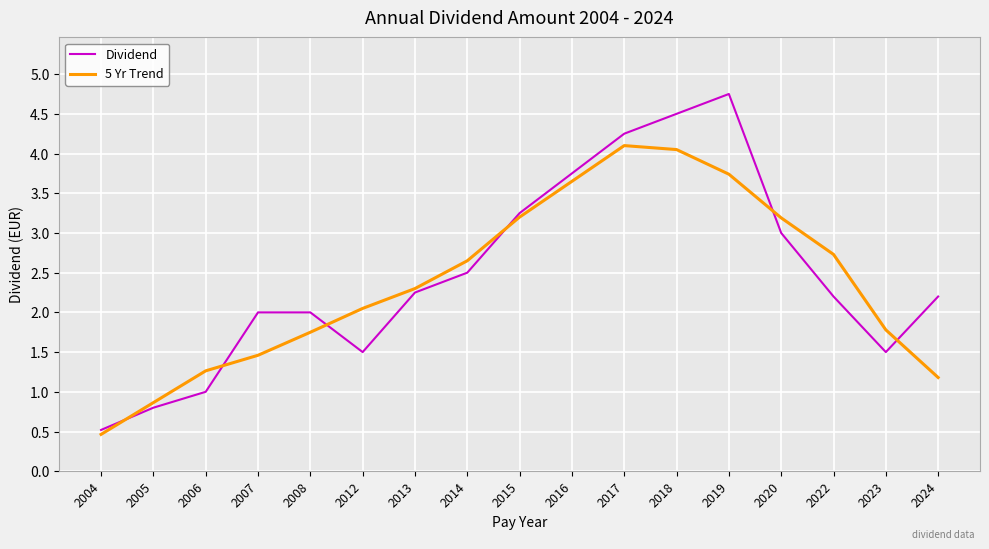

In 5 Yr Trend, how many points are higher than both neighbors (excluding endpoints)?

1